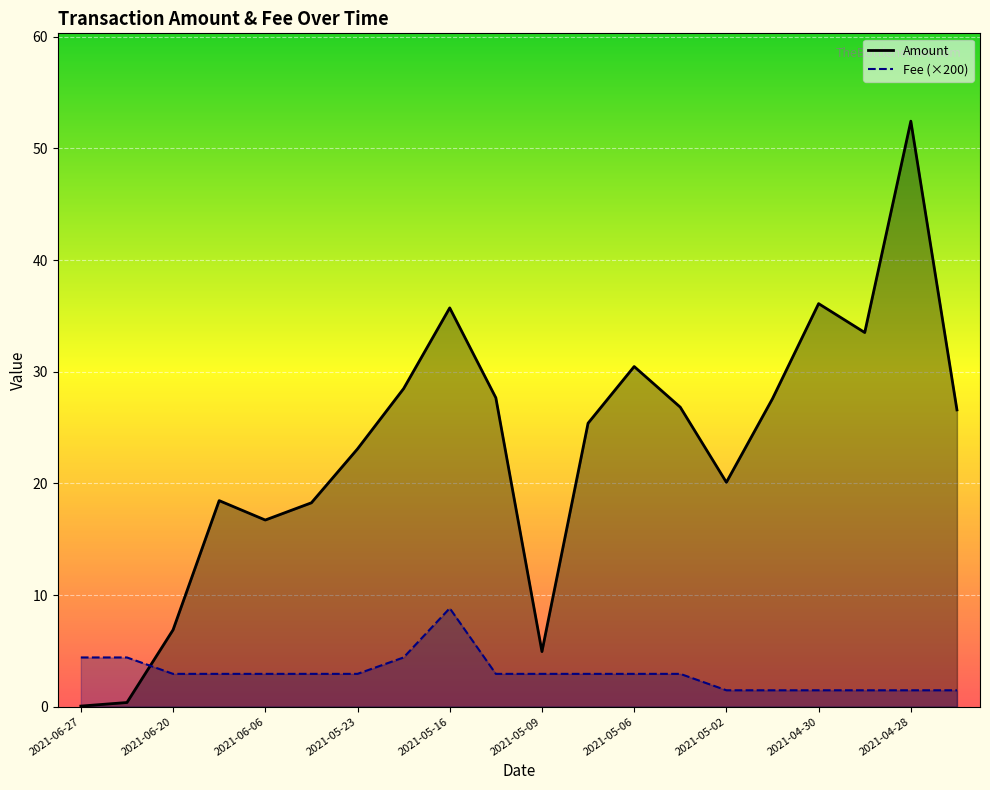

At which category is the sum across all series the highest?

2021-04-28